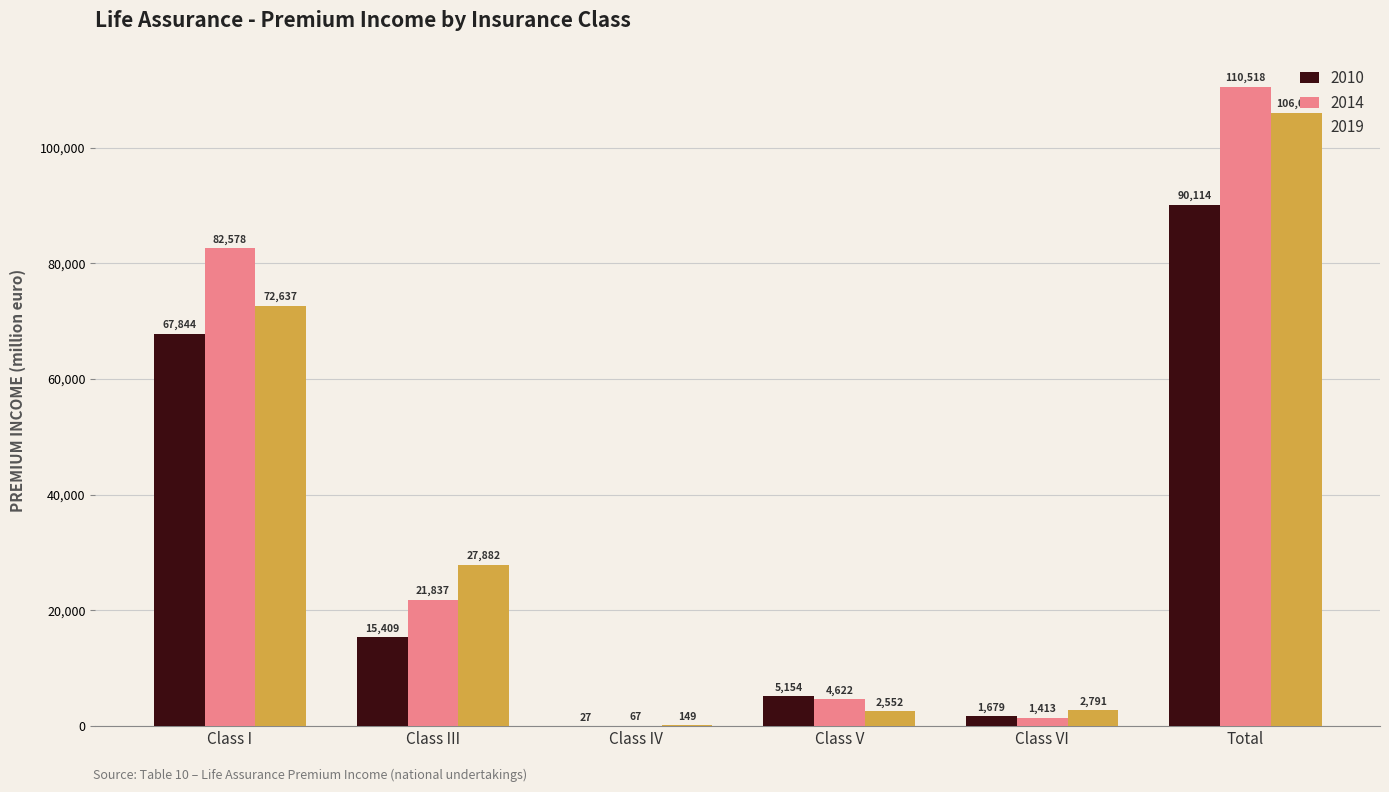

What is the maximum value shown in the chart?

110518